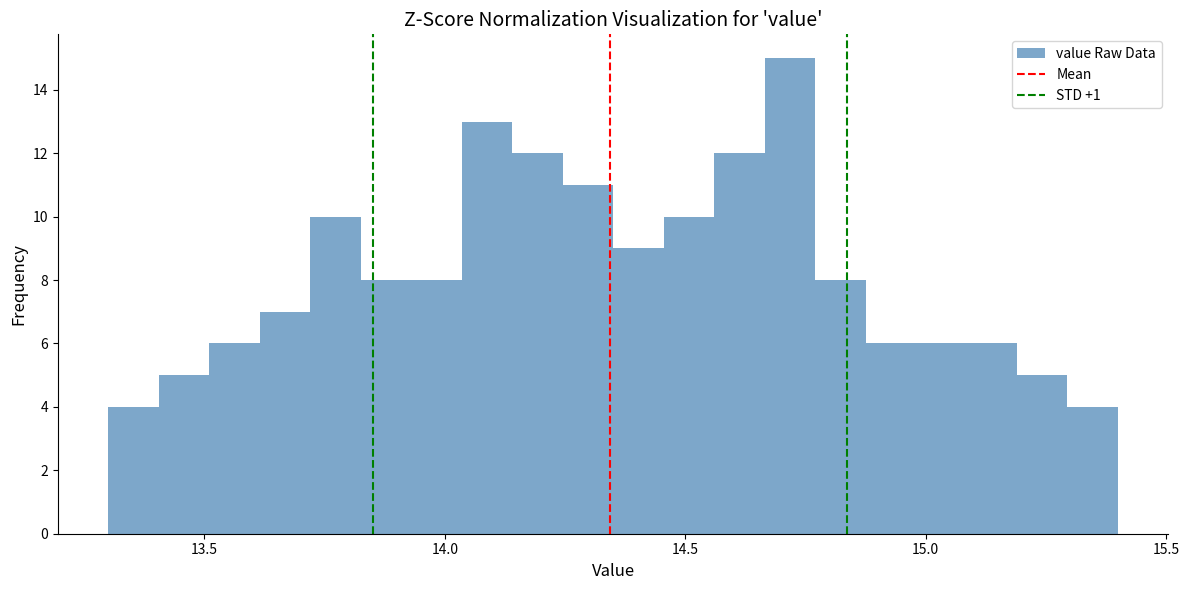

Read against the x-axis, roughly where is the centre of the tallest bar?

14.70